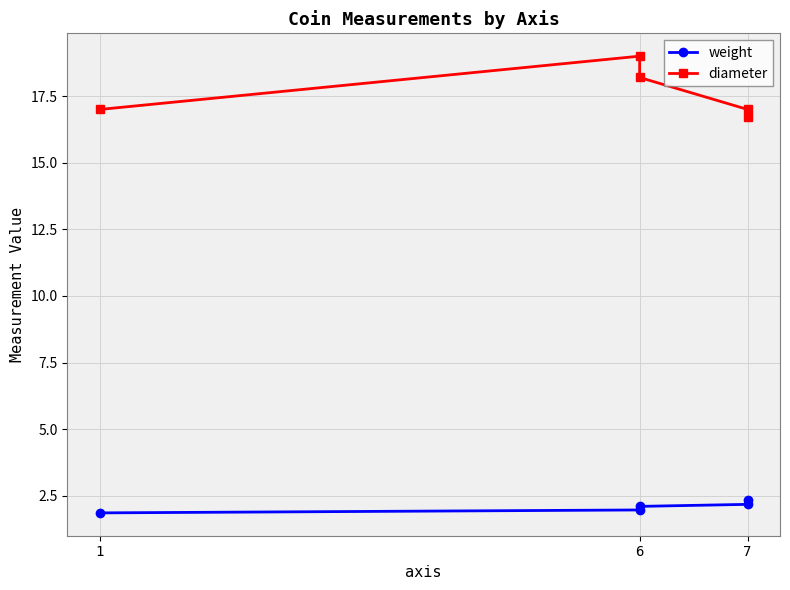

True or false: weight and diameter intersect in this chart.

False